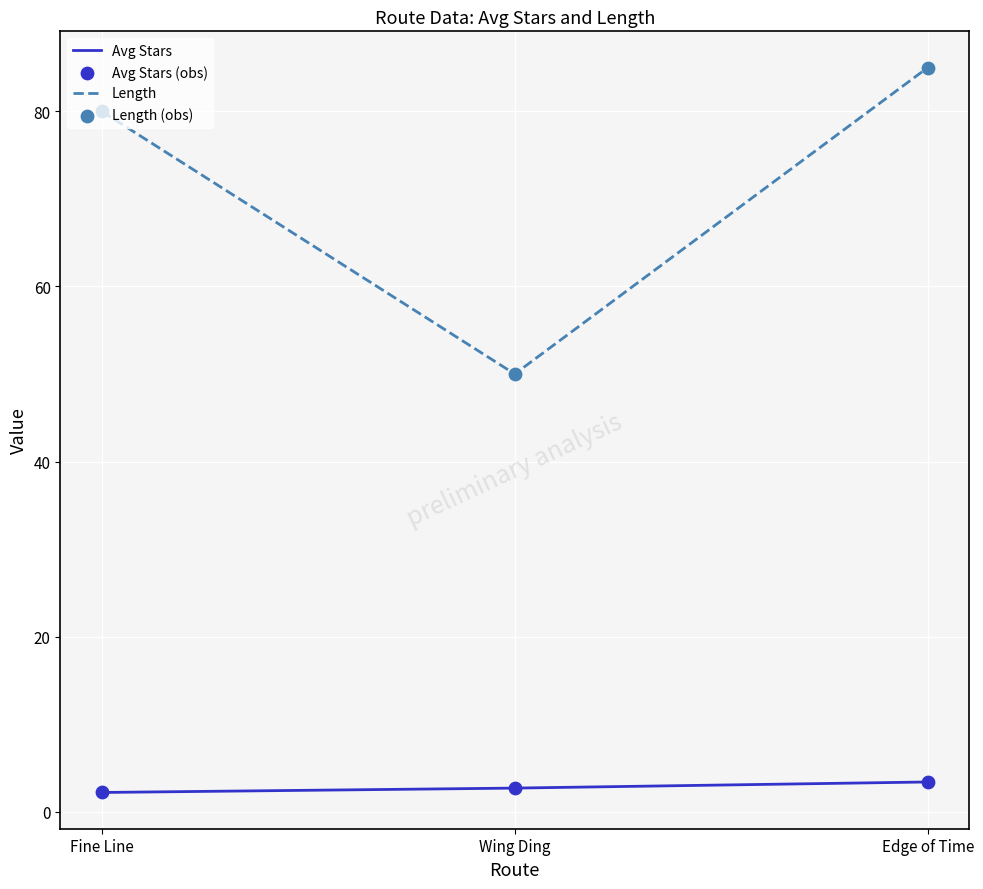

At how many categories does at least one series exceed 11?

3